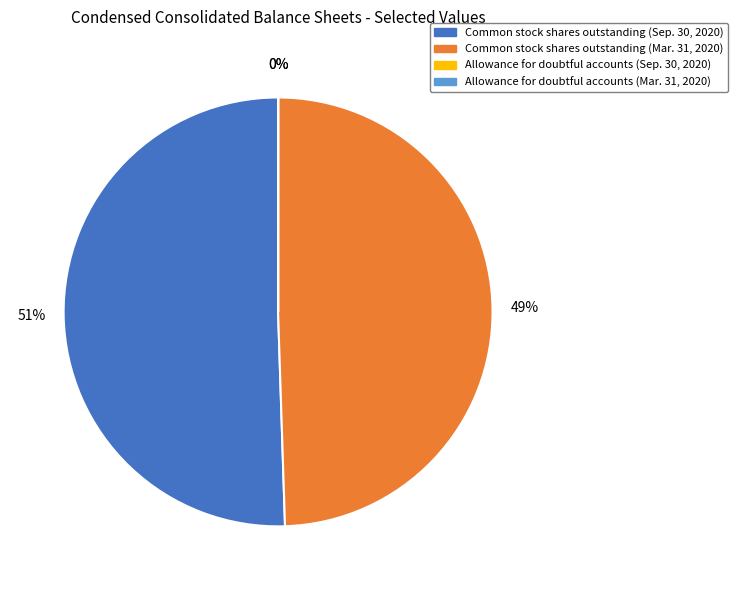

Which slice is the largest?

Common stock shares outstanding (Sep. 30, 2020)